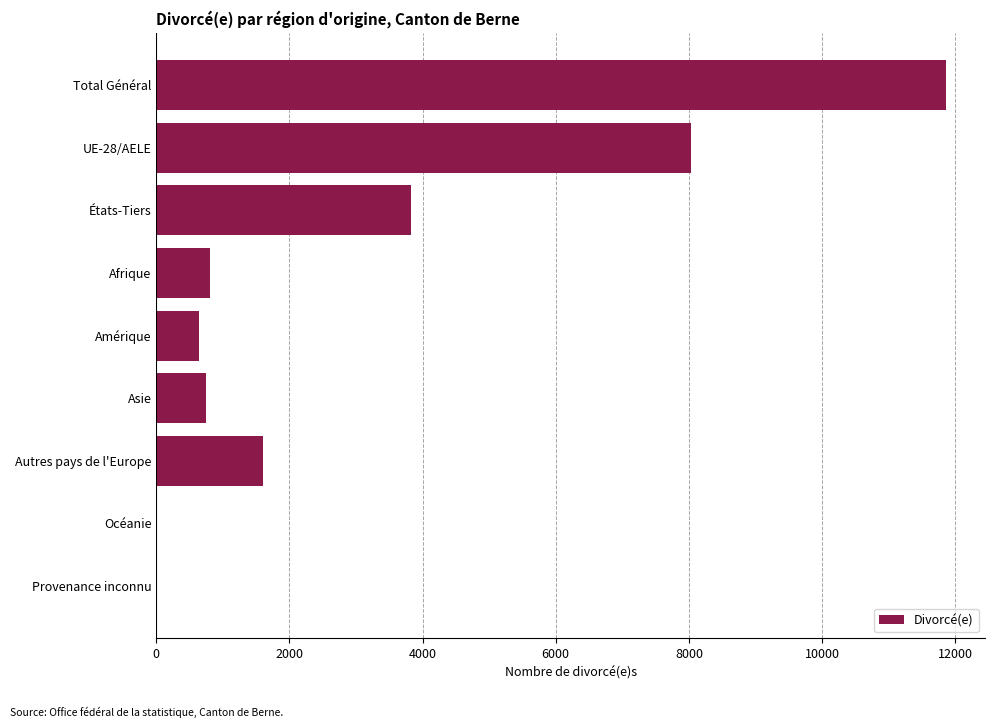

Which has a higher value, Total Général or Autres pays de l'Europe?

Total Général